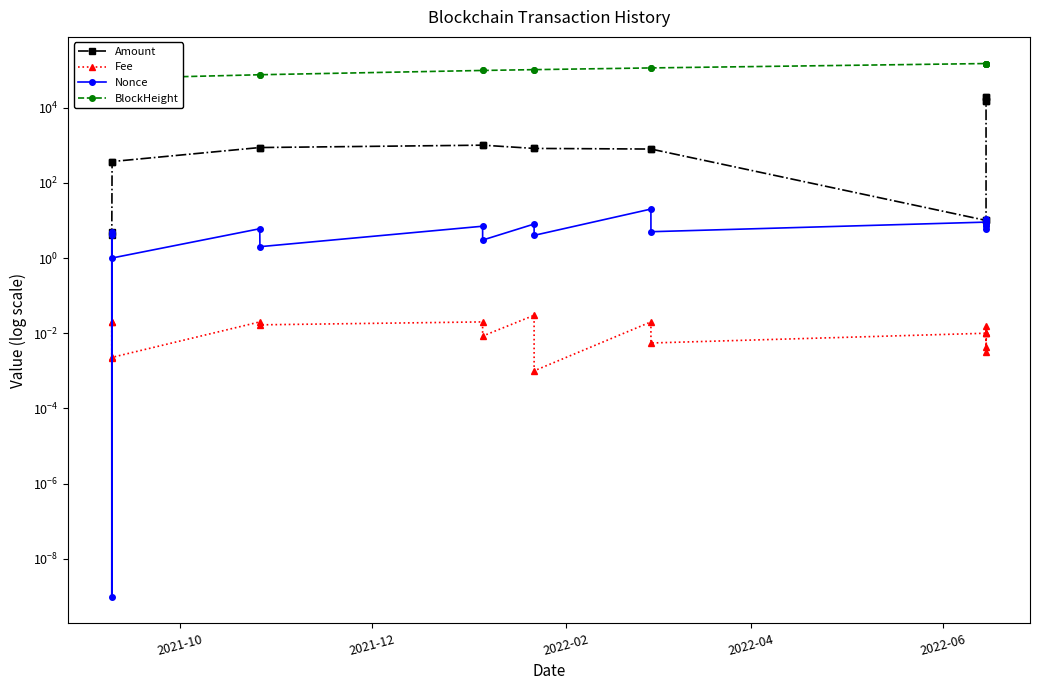

Which series has the largest total across all categories?

BlockHeight